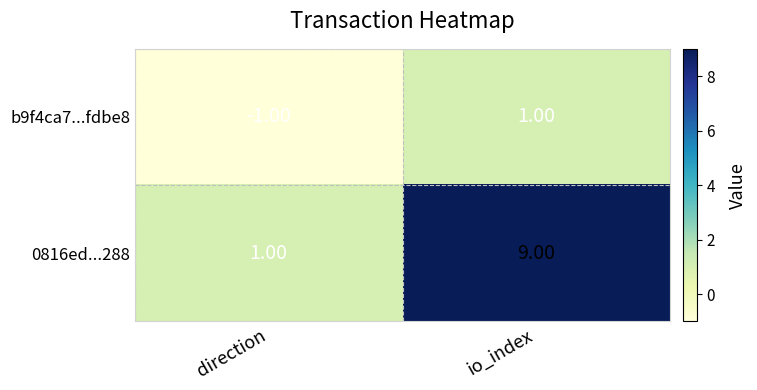

Is the value of 0816ed...288 at direction greater than the value of b9f4ca7...fdbe8 at direction?

Yes